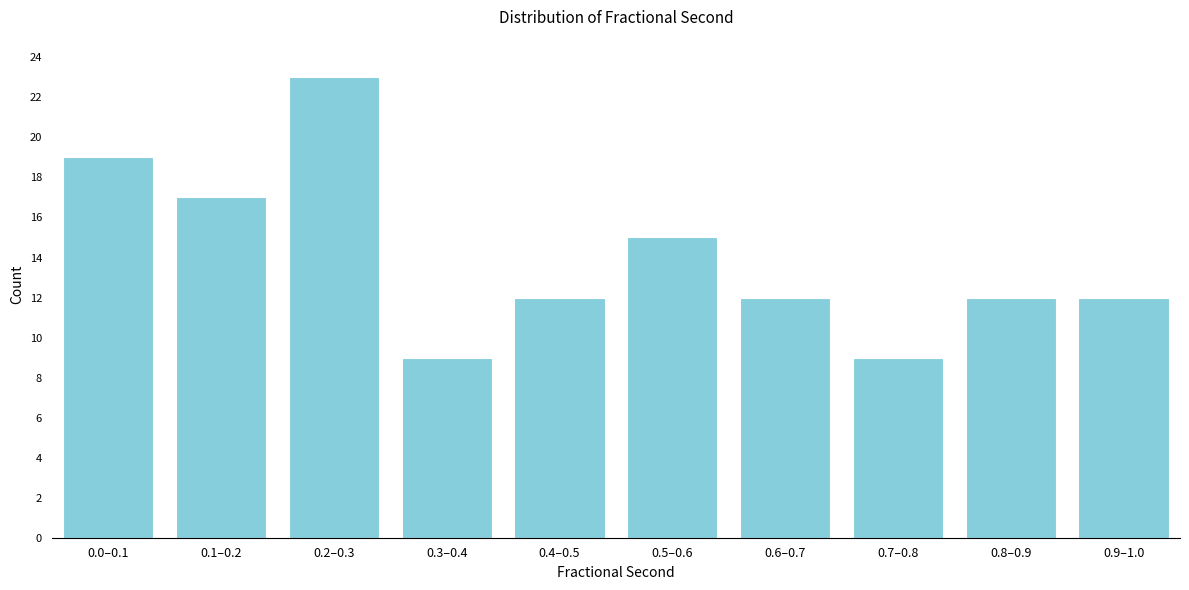

Reading left to right, what are all the values shown in this chart?

0.0–0.1=19	0.1–0.2=17	0.2–0.3=23	0.3–0.4=9	0.4–0.5=12	0.5–0.6=15	0.6–0.7=12	0.7–0.8=9	0.8–0.9=12	0.9–1.0=12